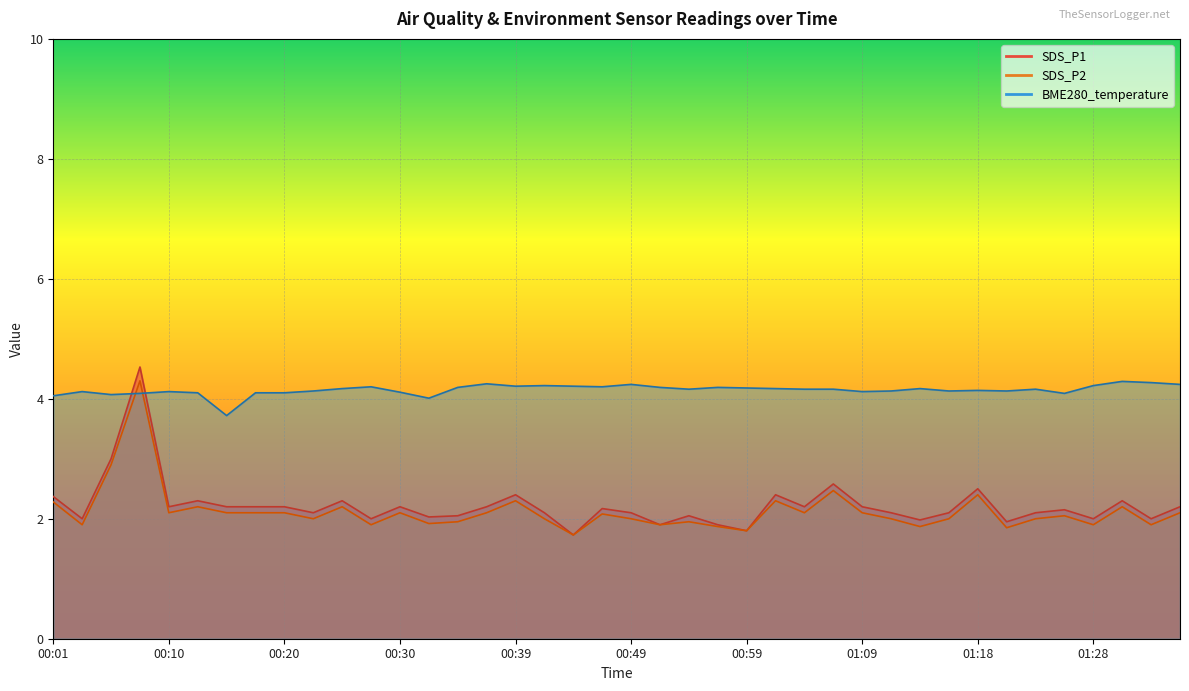

Rank the series by their maximum value, from lowest to highest.

BME280_temperature, SDS_P2, SDS_P1